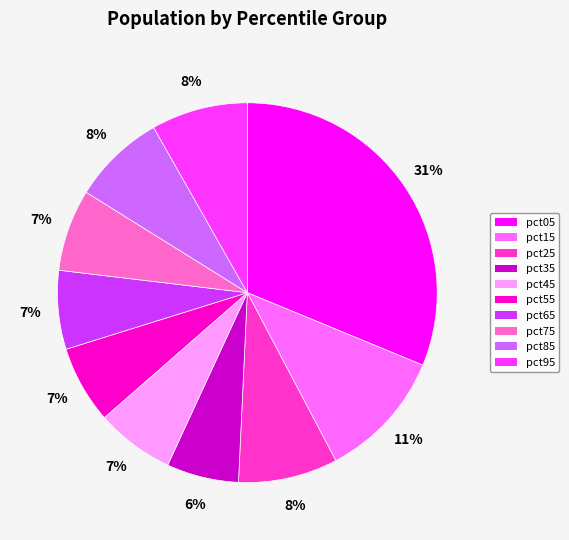

What is the largest slice in the pie chart?

pct05